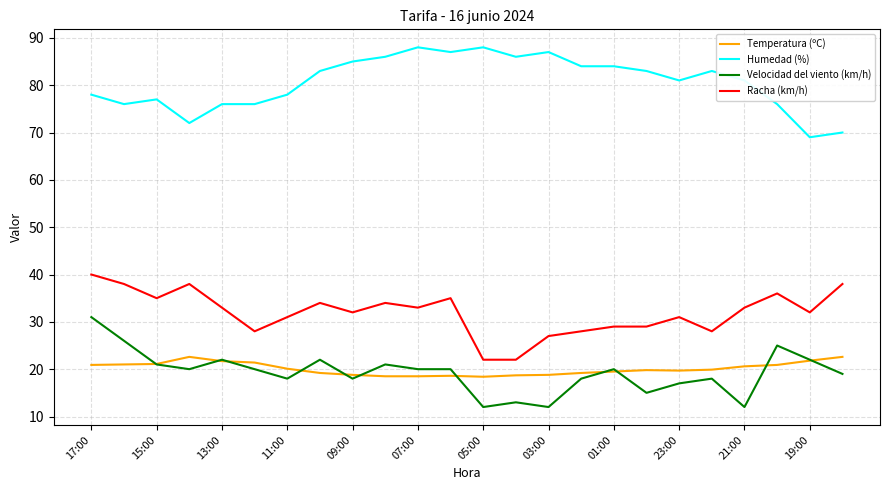

True or false: Velocidad del viento (km/h) and Humedad (%) intersect in this chart.

False